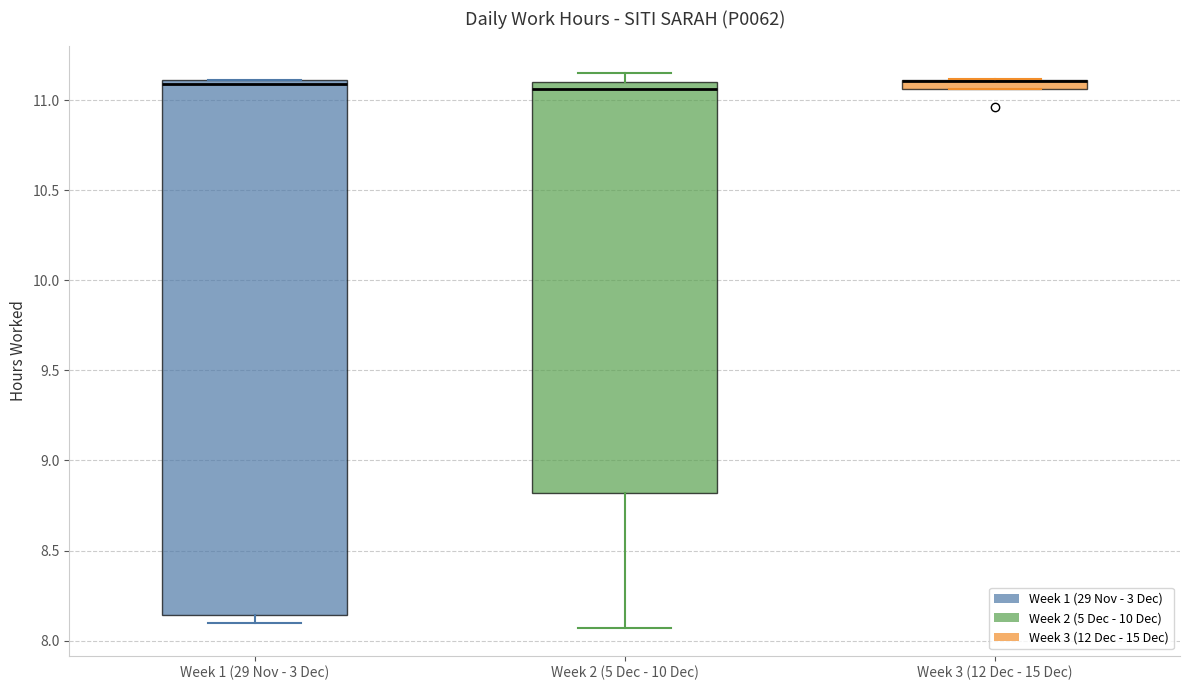

Where is the lower edge of the box for Week 2 (5 Dec - 10 Dec) on the y-axis? The values are not printed on the chart, so give them approximately, as read against the axis.

8.80